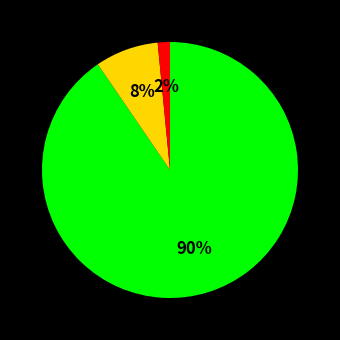

To the nearest percent, what is the average slice percentage?

33%